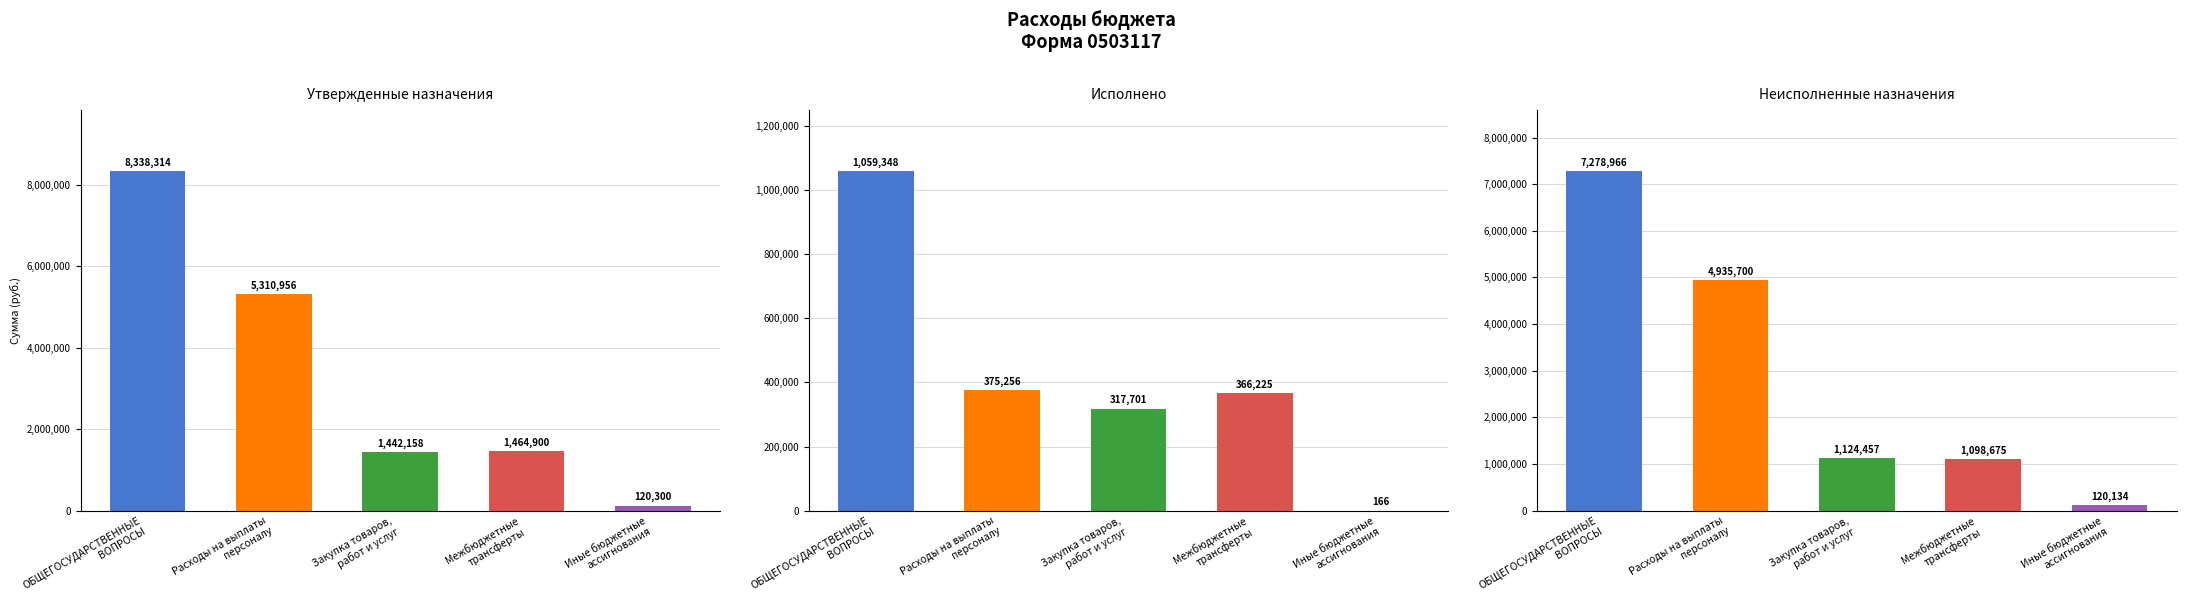

Is it true that Неисполненные назначения equals 201981.5 at Иные бюджетные
ассигнования?

False